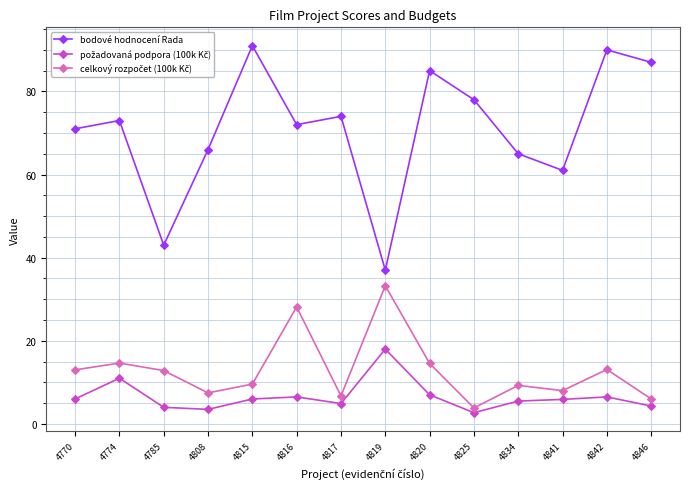

What is the maximum value for bodové hodnocení Rada?

91.0